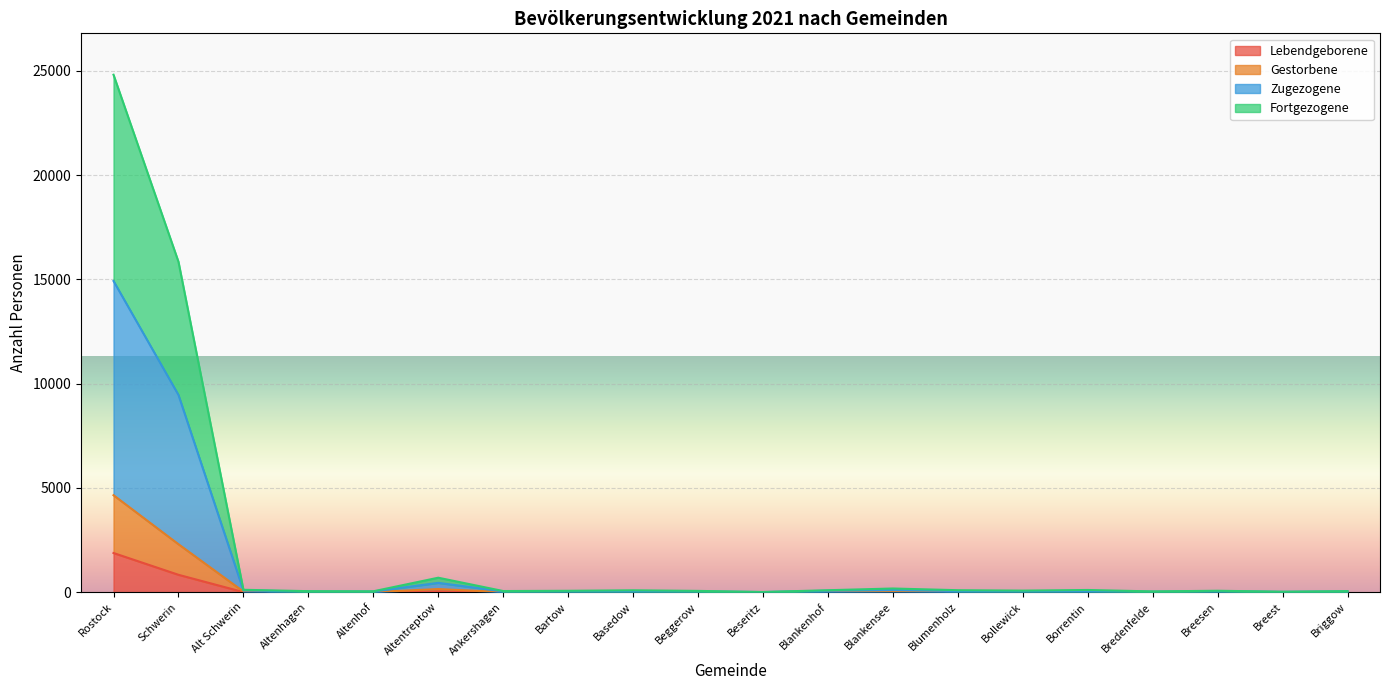

True or false: Zugezogene has a value of 3 at Beseritz.

False